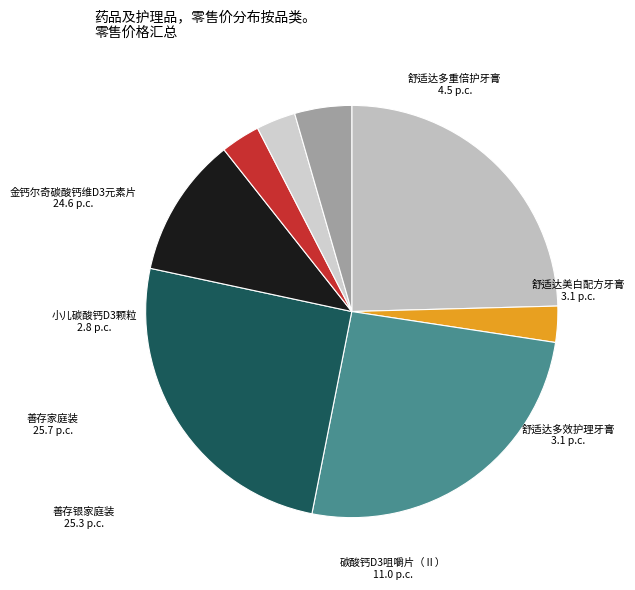

Is the sum of 舒适达多效护理牙膏 and 善存家庭装 greater than half?

No